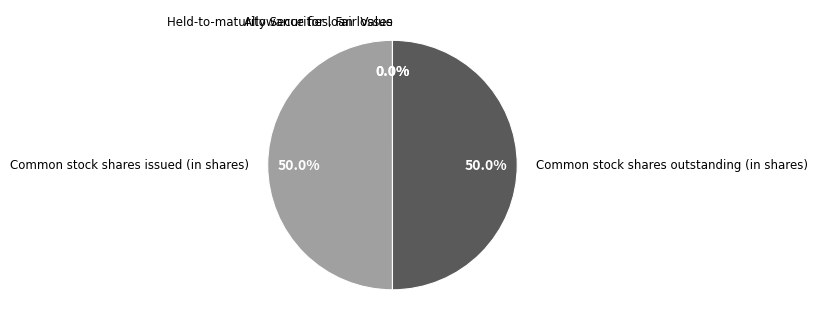

What percentage do Common stock shares outstanding (in shares) and Common stock shares issued (in shares) together represent?

100.0%